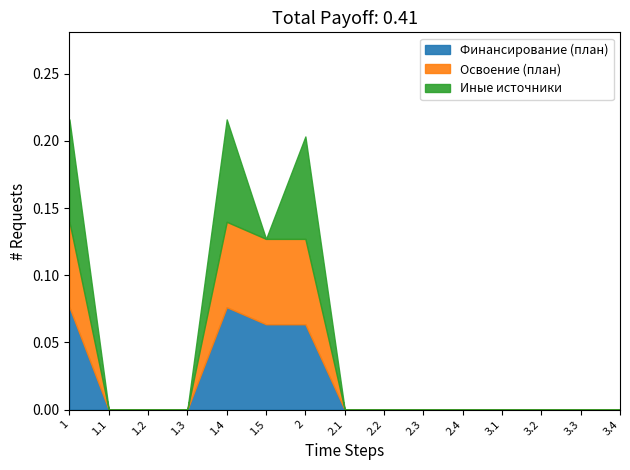

What is the sum of all Освоение (план) values?

0.3